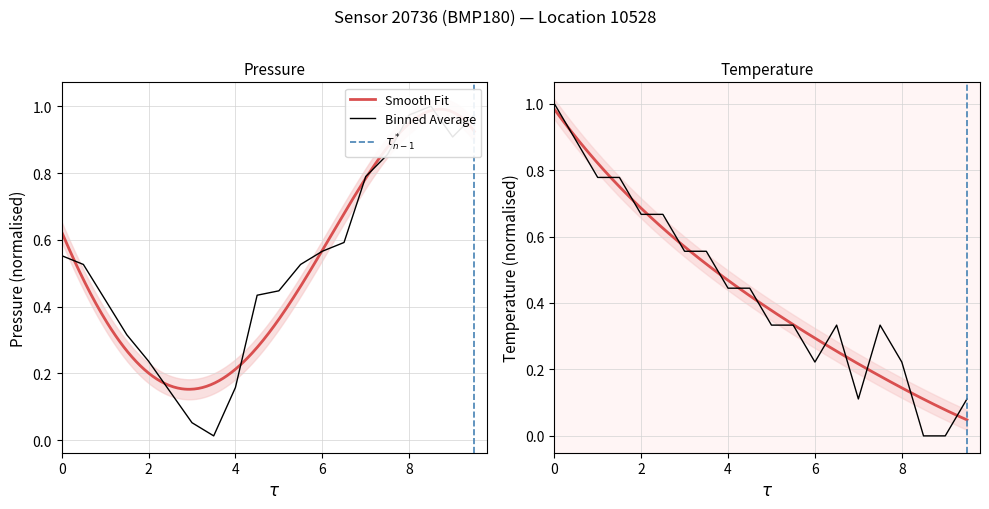

How many series are shown in this chart?

2